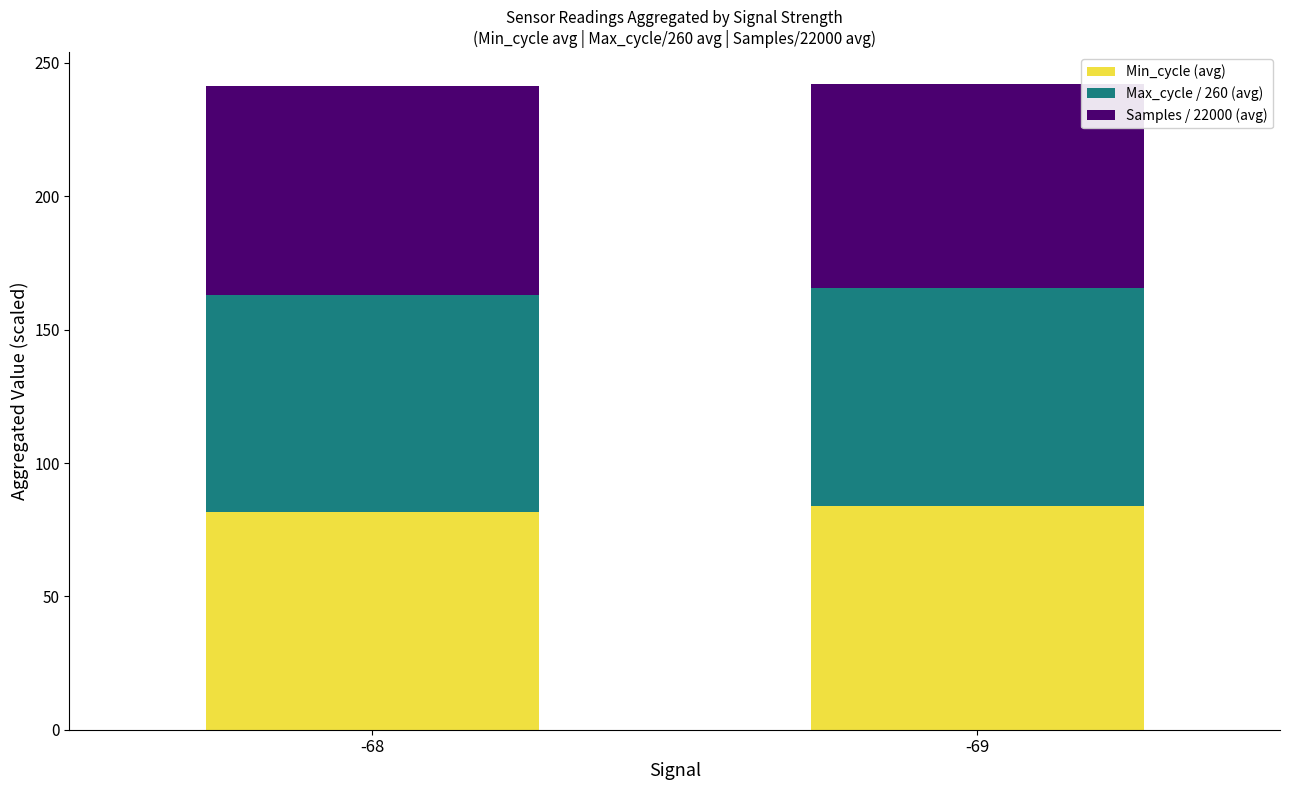

What is the highest value of the Min_cycle (avg) series?

84.0